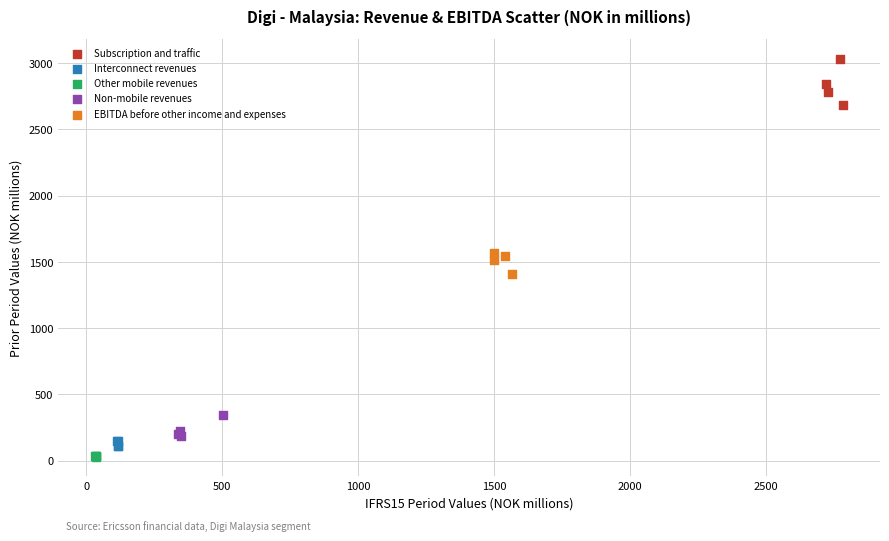

Which series has the largest Y range (max minus min)?

Subscription and traffic